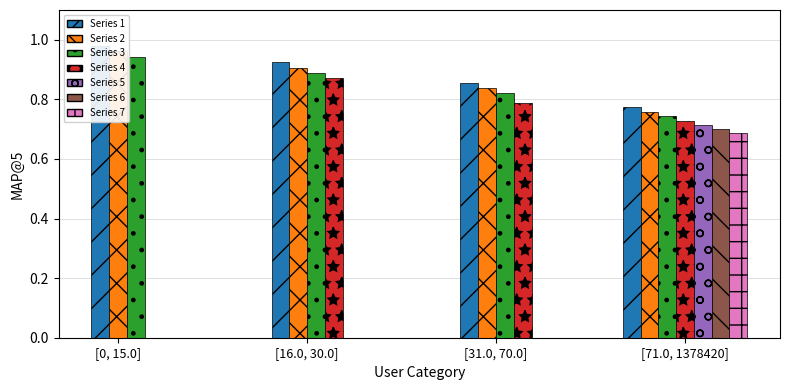

The chart shows a value of 1.3 at 1. True or false?

False